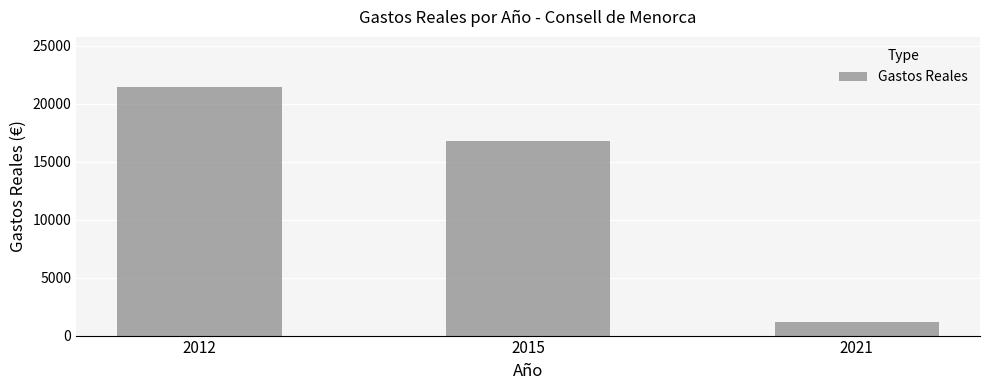

The chart shows a value of 3481.7 at 2015. True or false?

False